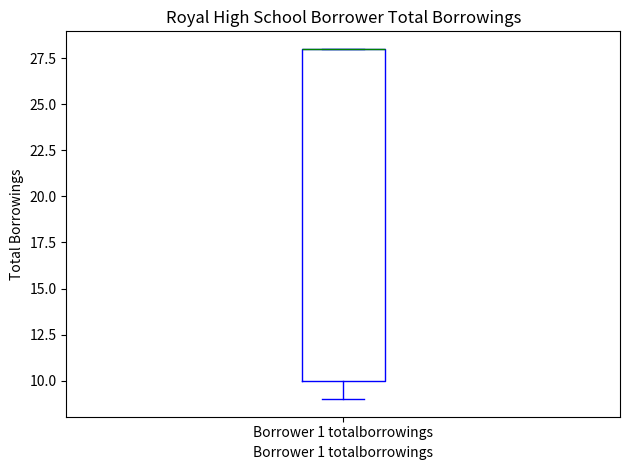

Where does the lower whisker of the box for Borrower 1 totalborrowings end on the y-axis? The values are not printed on the chart, so give them approximately, as read against the axis.

9